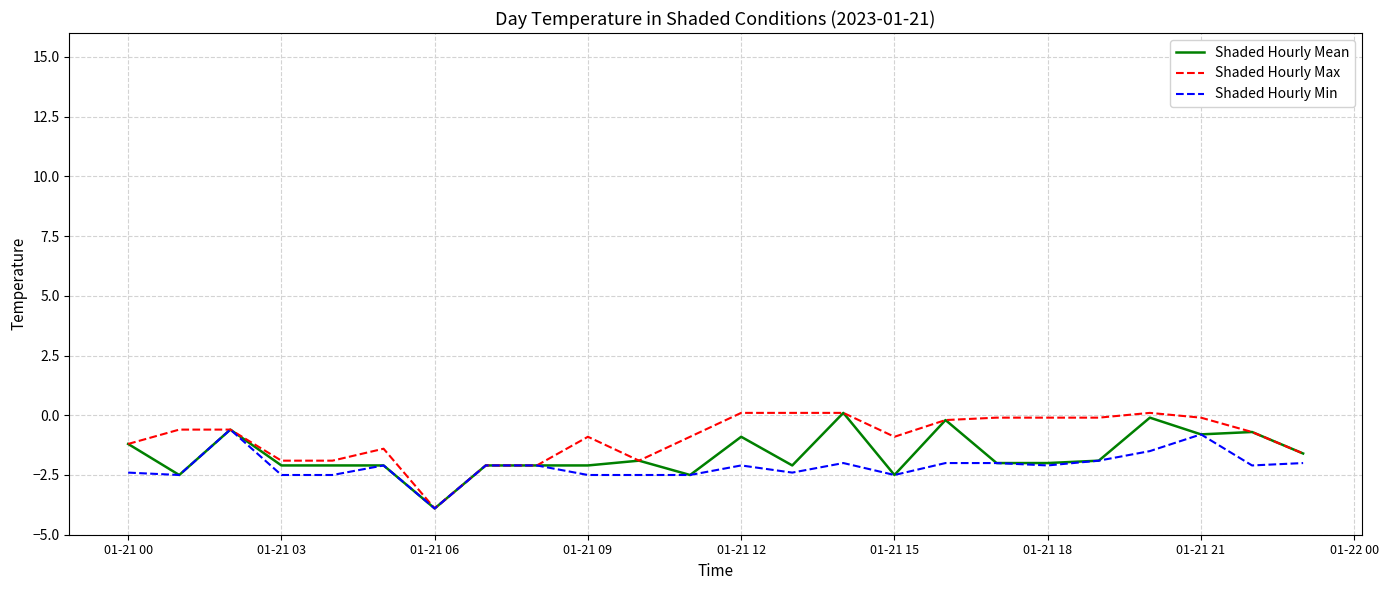

Reading right to left, extract all data points from this chart.

Shaded Hourly Mean: -1.6	-0.7	-0.8	-0.1	-1.9	-2.0	-2.0	-0.2	-2.5	0.1	-2.1	-0.9	-2.5	-1.9	-2.1	-2.1	-2.1	-3.9	-2.1	-2.1	-2.1	-0.6	-2.5	-1.2
Shaded Hourly Max: -1.6	-0.7	-0.1	0.1	-0.1	-0.1	-0.1	-0.2	-0.9	0.1	0.1	0.1	-0.9	-1.9	-0.9	-2.1	-2.1	-3.9	-1.4	-1.9	-1.9	-0.6	-0.6	-1.2
Shaded Hourly Min: -2.0	-2.1	-0.8	-1.5	-1.9	-2.1	-2.0	-2.0	-2.5	-2.0	-2.4	-2.1	-2.5	-2.5	-2.5	-2.1	-2.1	-3.9	-2.1	-2.5	-2.5	-0.6	-2.5	-2.4